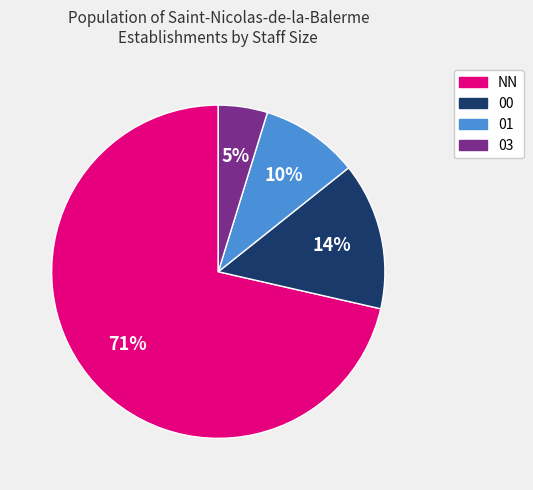

To the nearest percent, what is the average slice percentage?

25%